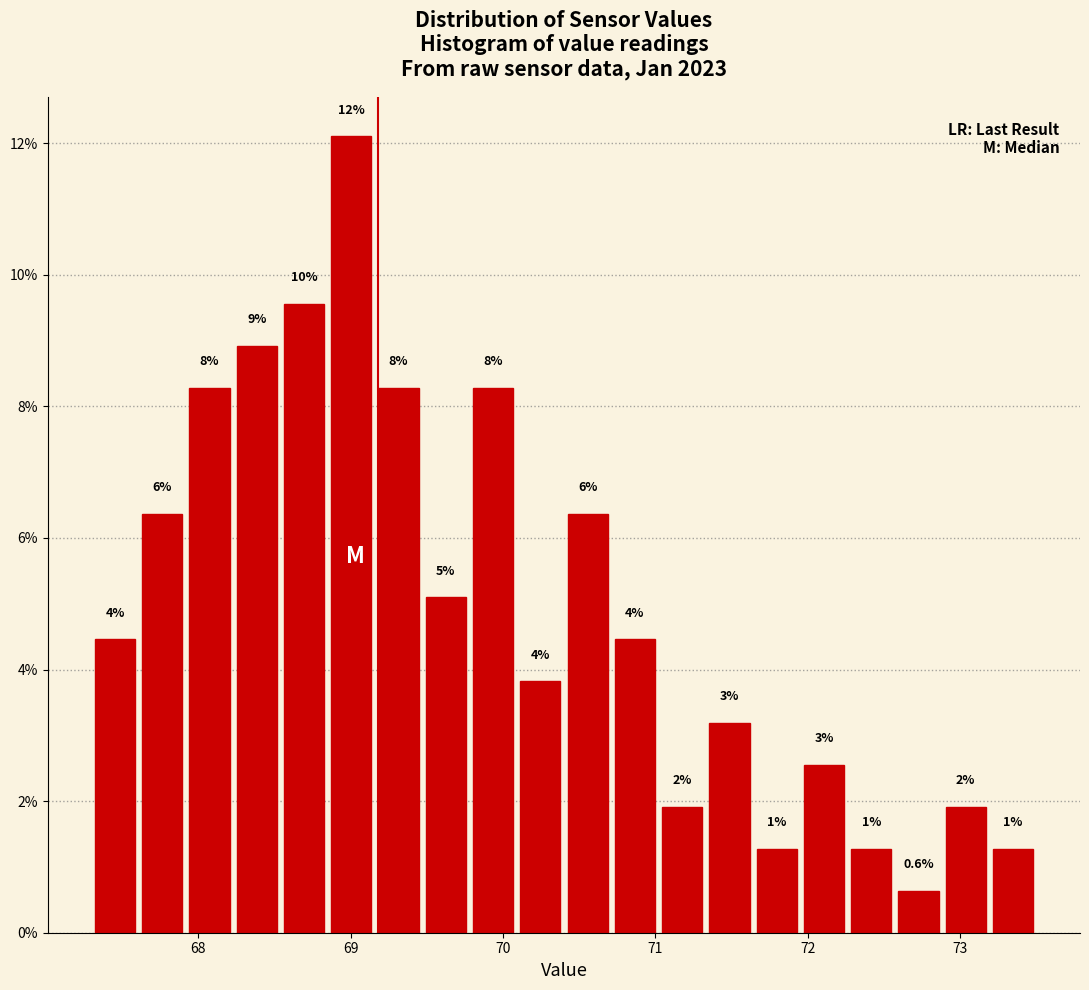

Read against the x-axis, roughly where is the centre of the tallest bar?

69.0